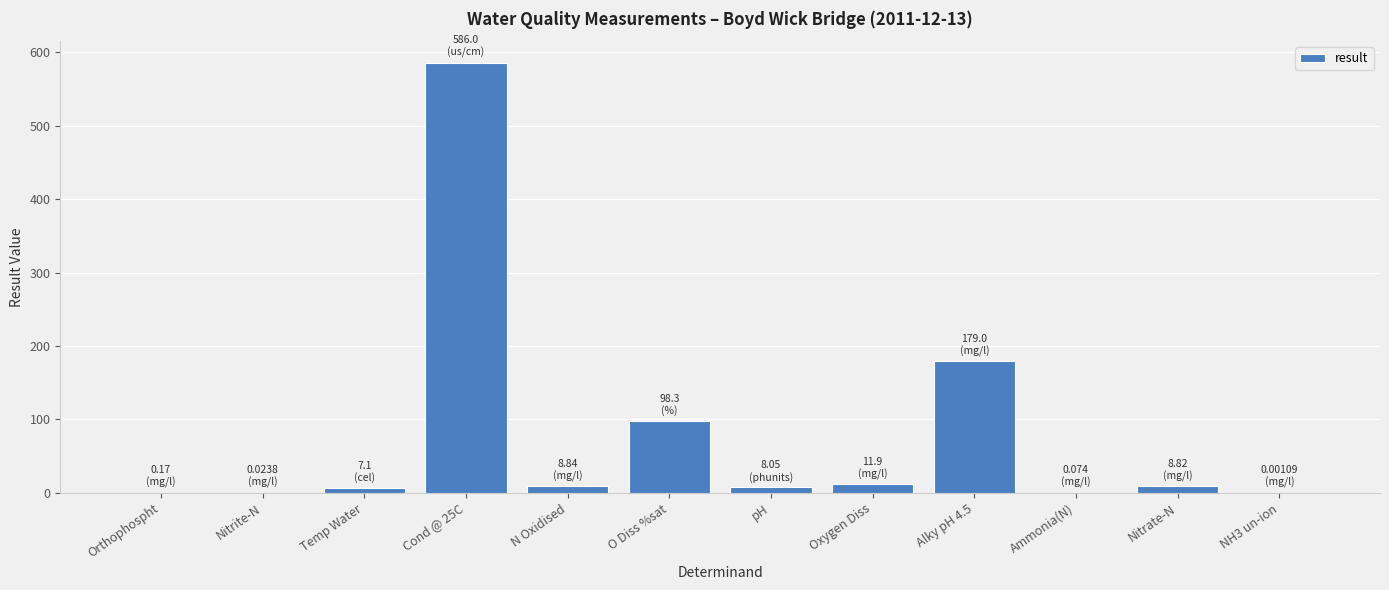

What is the maximum value shown in the chart?

586.0